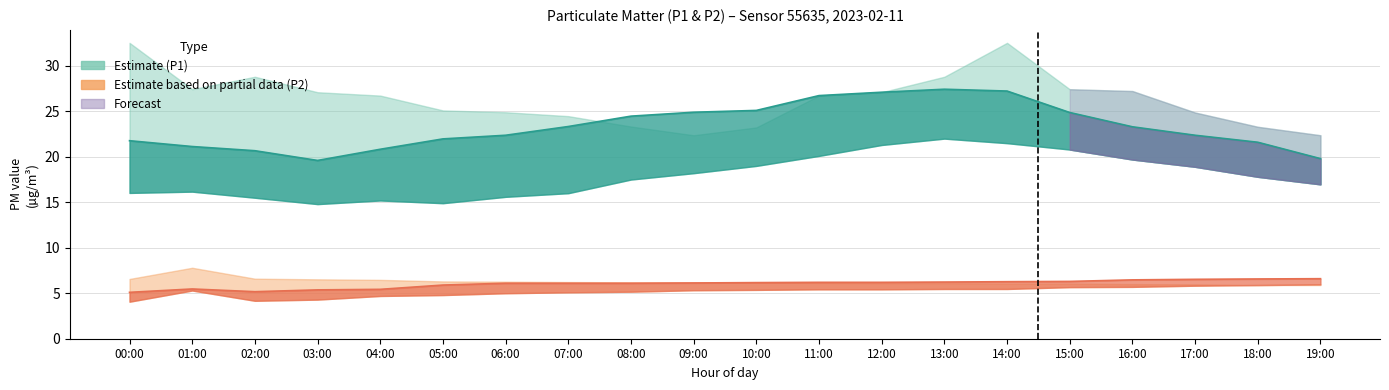

What is the total value across all series at 03:00?

77.7